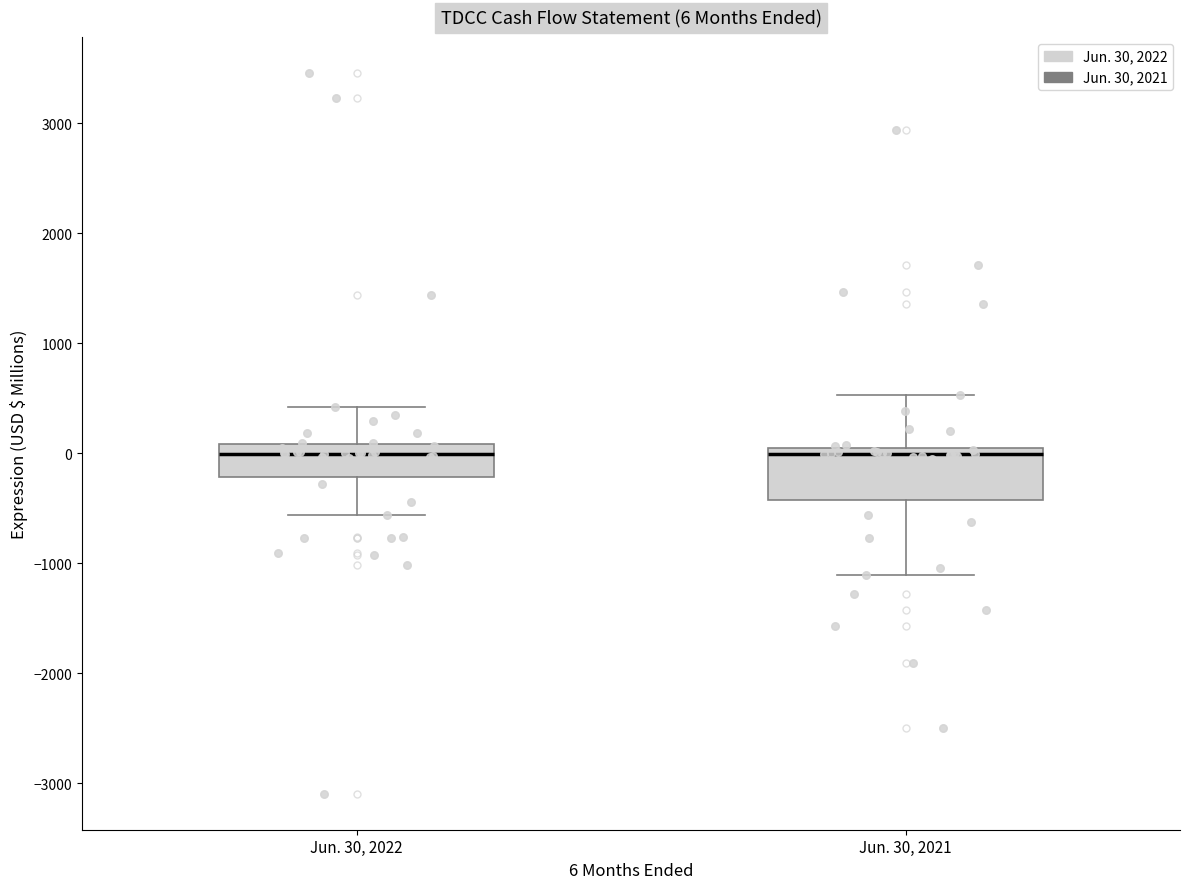

Comparing the boxes themselves (not the whiskers), which one is the tallest?

Jun. 30, 2021